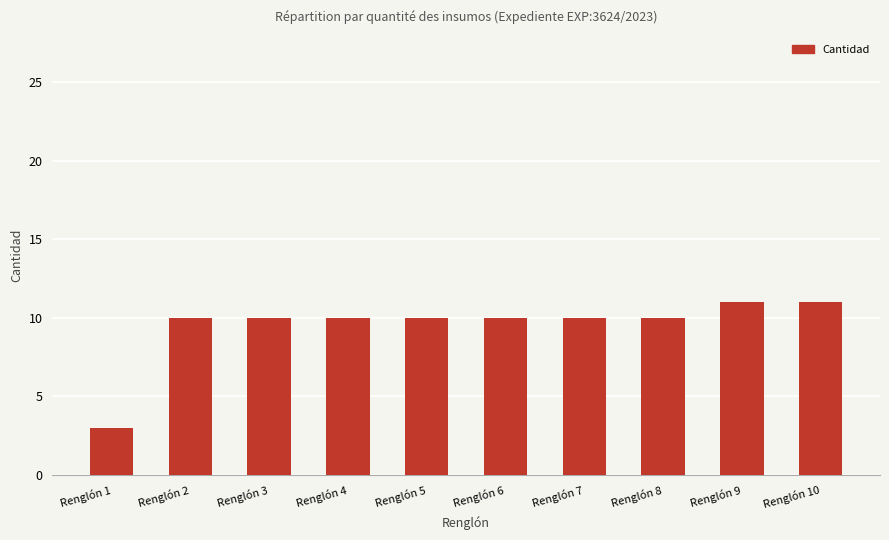

What is the maximum value shown in the chart?

11